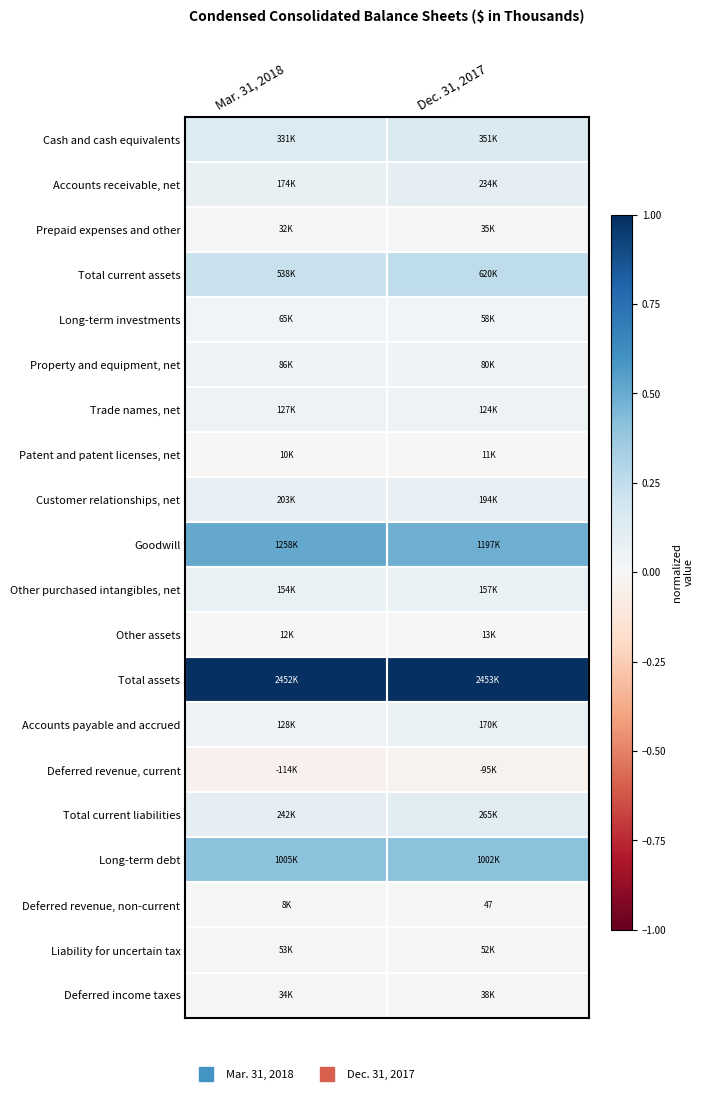

The Long-term debt series shows 0.2 at Mar. 31, 2018. True or false?

False